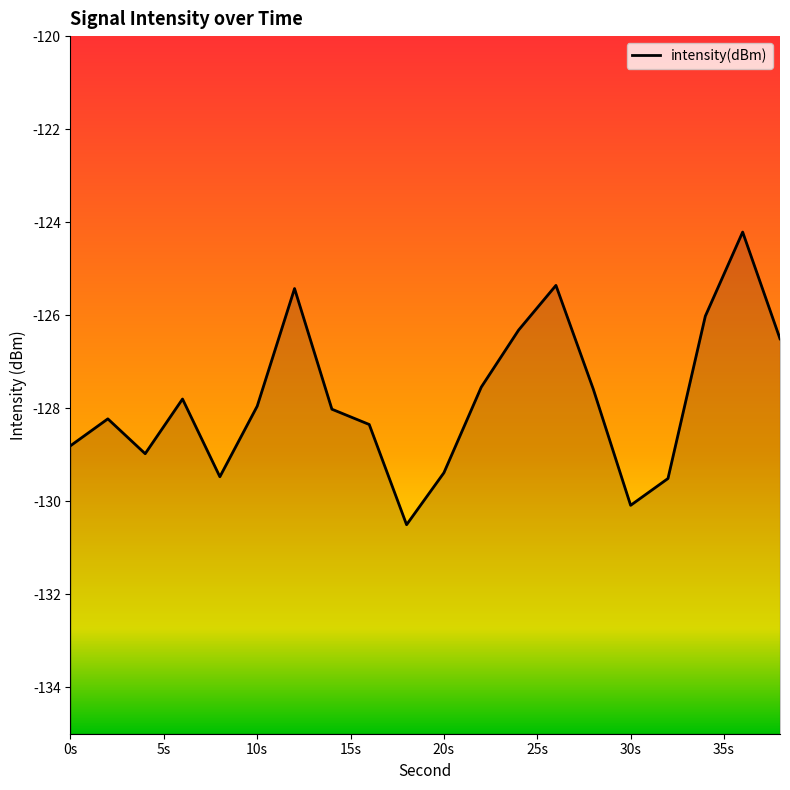

What is the difference between the maximum and minimum values?

6.3